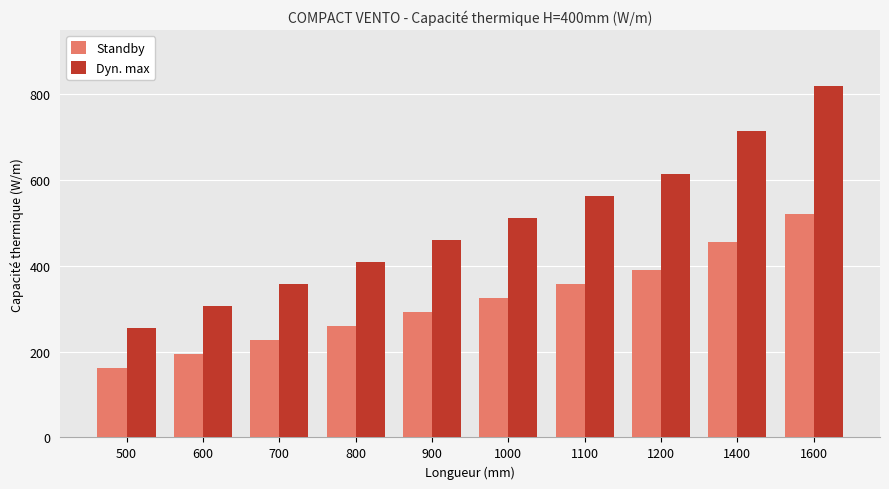

Does the chart contain any negative values?

No